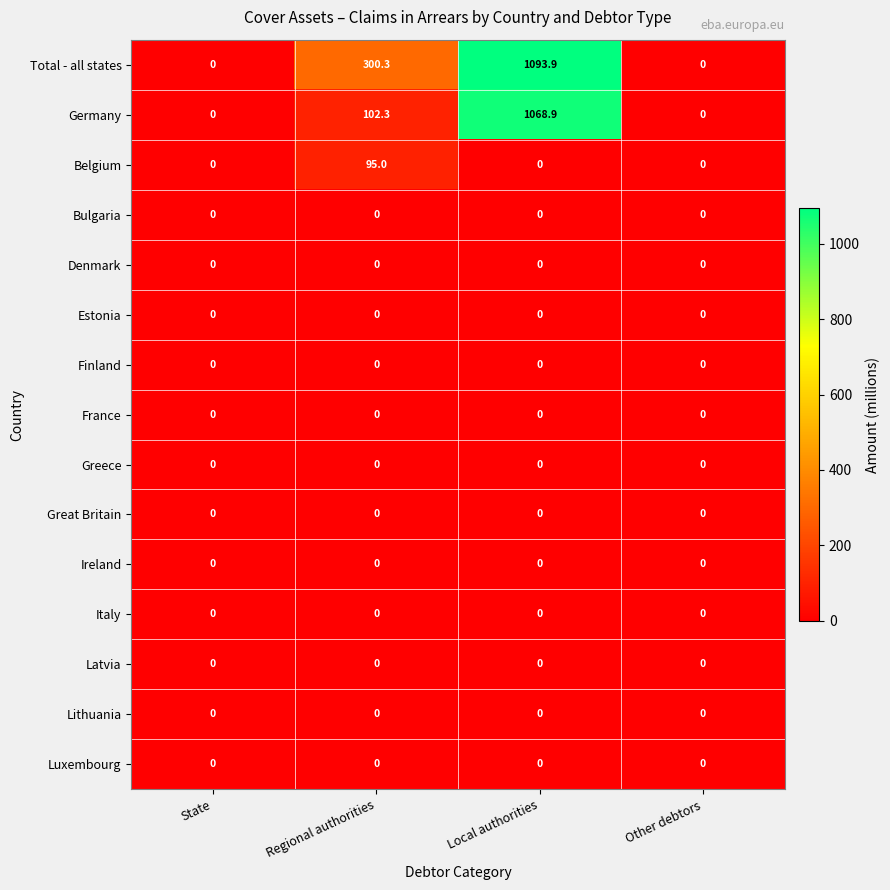

At which category does the chart reach its peak across all series?

Local authorities